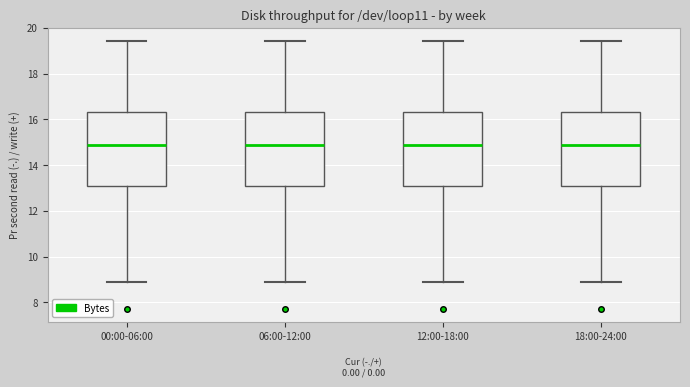

Reading left to right, read every box against the y-axis: the position of its median line, the range the box covers, and the ends of its whiskers. The values are not printed on the chart, so give them approximately, as read against the axis.

00:00-06:00: median 15.0, box 13.0 to 16.4, whiskers 8.8 to 19.4
06:00-12:00: median 15.0, box 13.0 to 16.4, whiskers 8.8 to 19.4
12:00-18:00: median 15.0, box 13.0 to 16.4, whiskers 8.8 to 19.4
18:00-24:00: median 15.0, box 13.0 to 16.4, whiskers 8.8 to 19.4